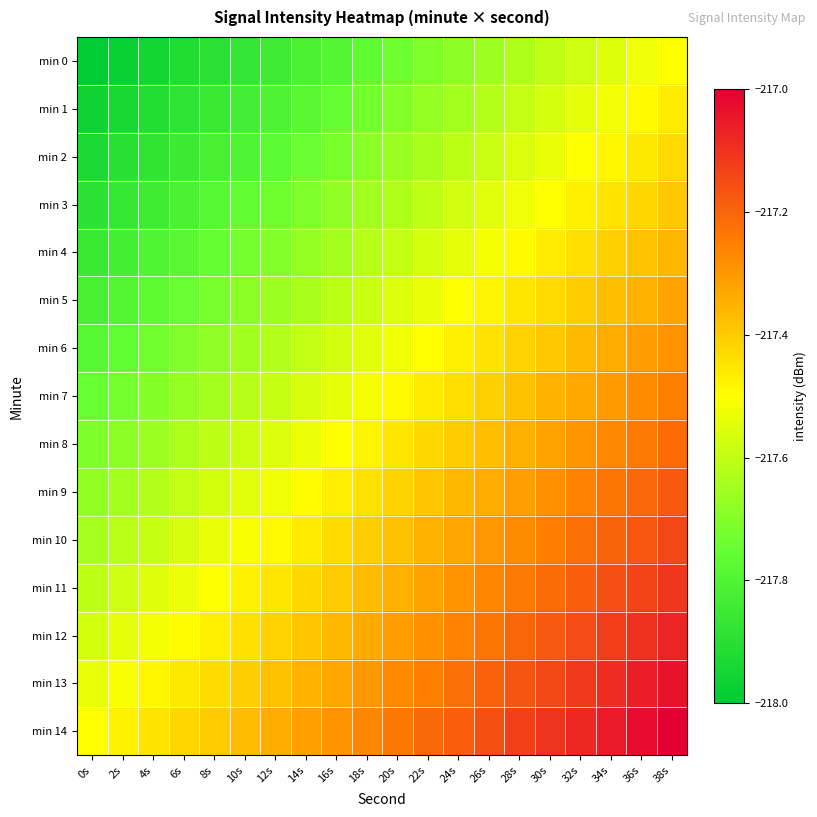

At which category is the sum across all series the highest?

38s